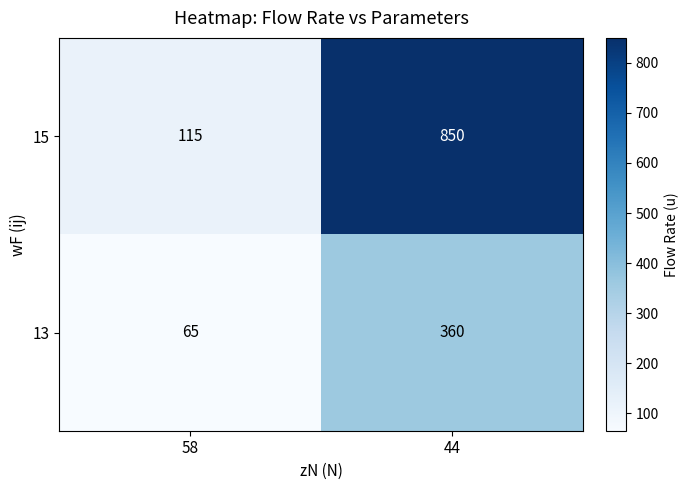

What is the sum of the 13 values at 44 and 58?

425